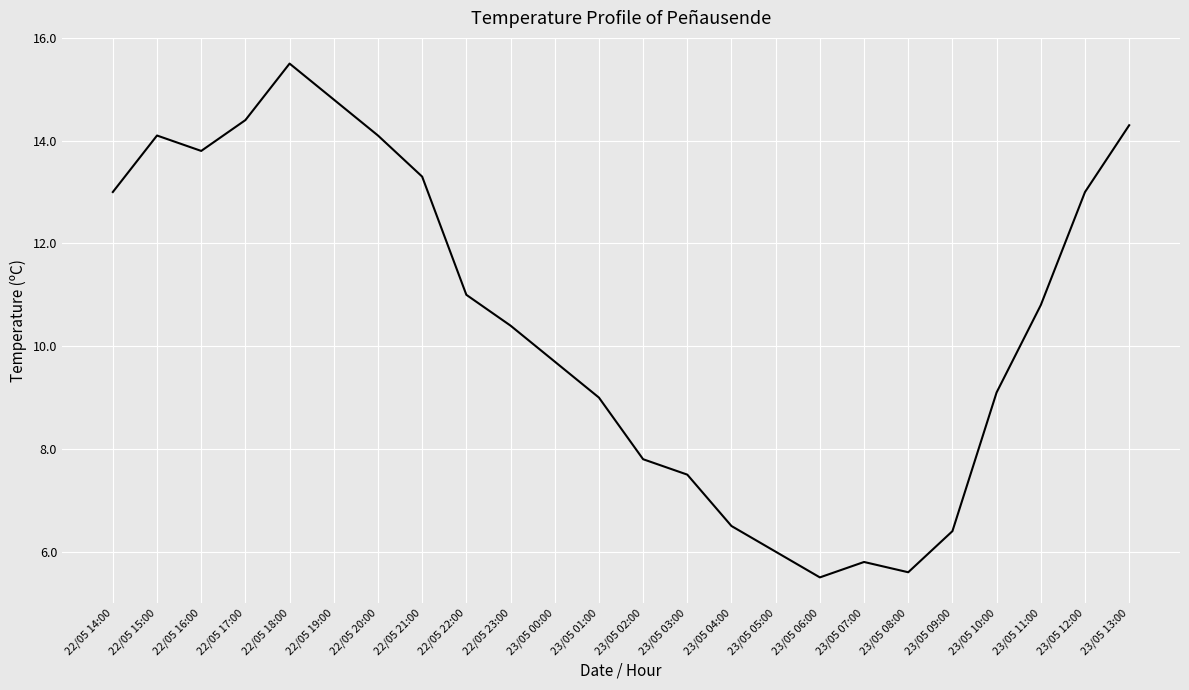

What is the change in value from 22/05 20:00 to 23/05 04:00?

-7.6